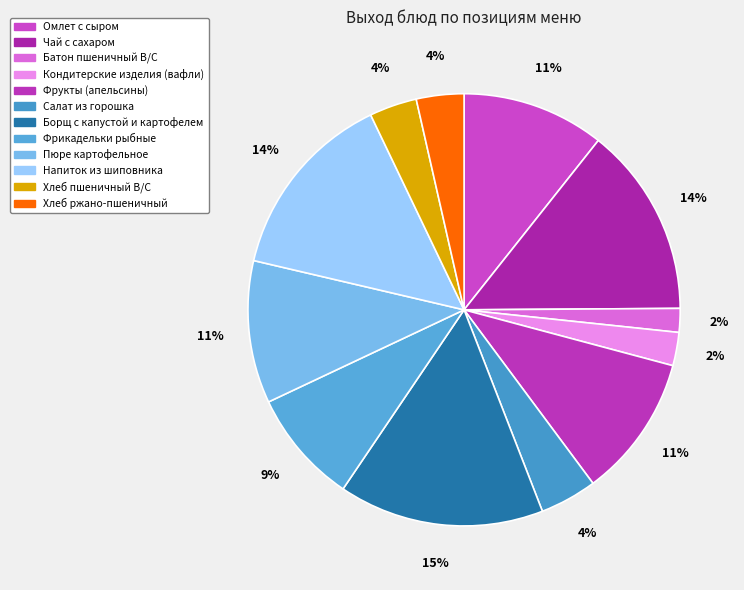

The Хлеб пшеничный В/С slice represents 4% of the pie. True or false?

True